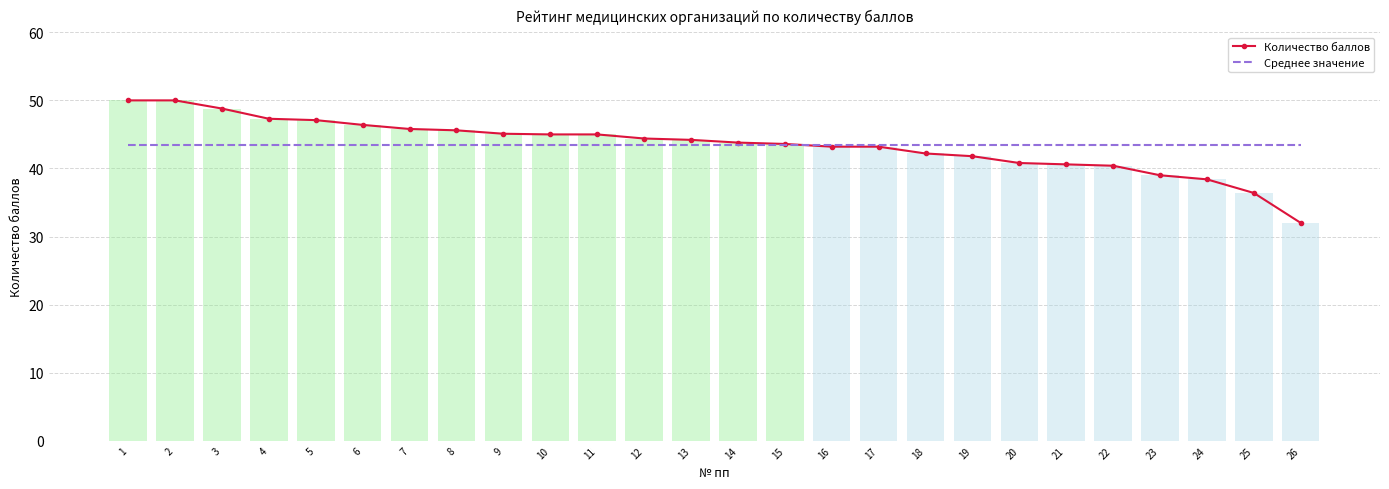

What is the value of the Среднее значение bar at the 21st from the left?

43.5